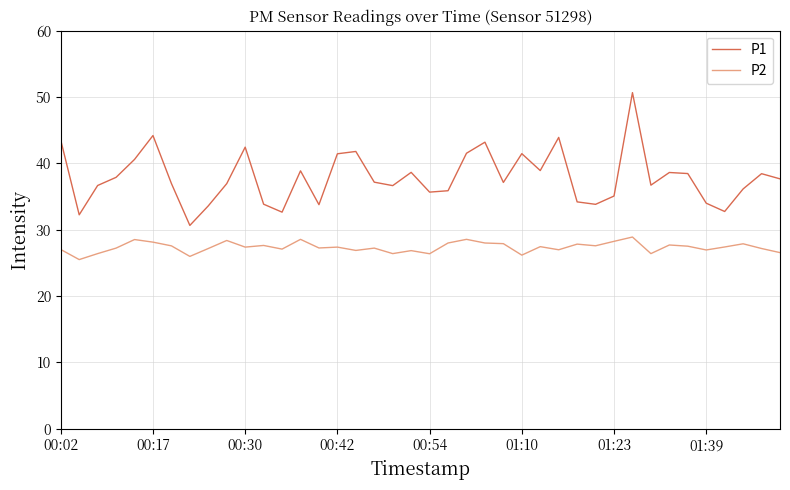

Rank the series by their maximum value, from lowest to highest.

P2, P1